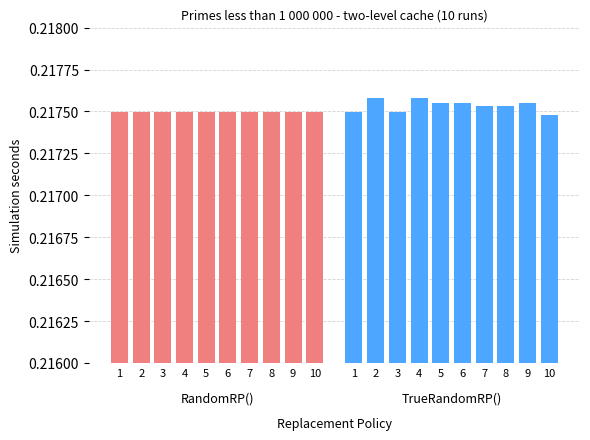

True or false: TrueRandomRP() has a value of 0.2 at 7.

True